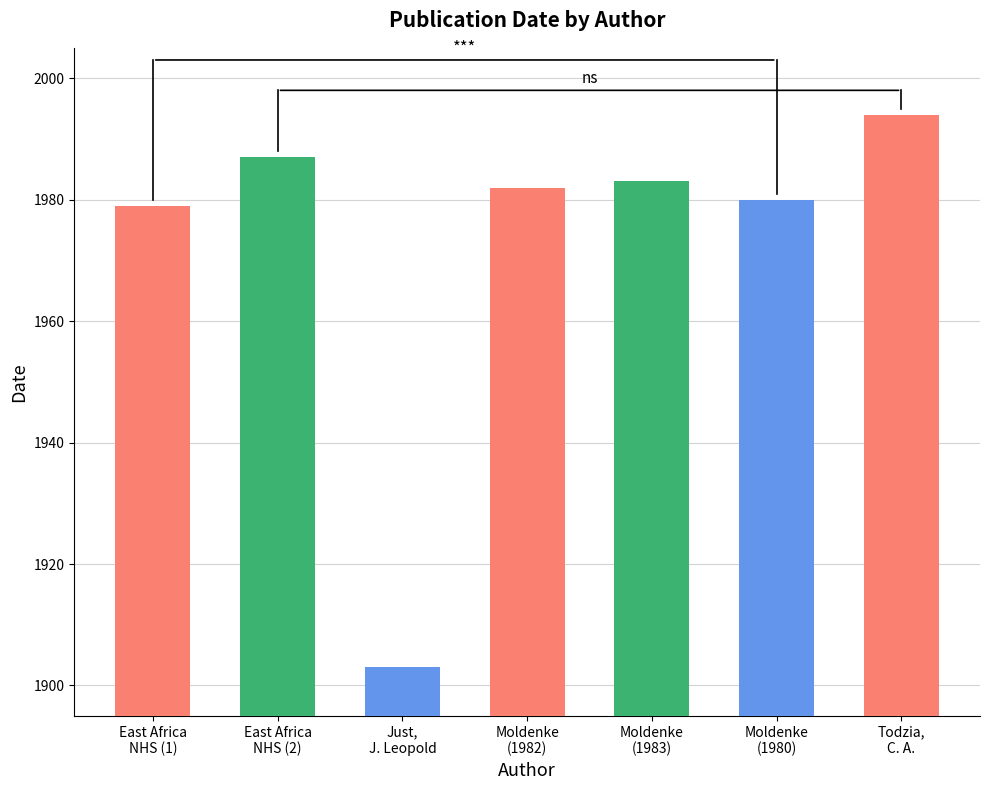

What value does the data have at East Africa
NHS (1), to the nearest 5?

1980